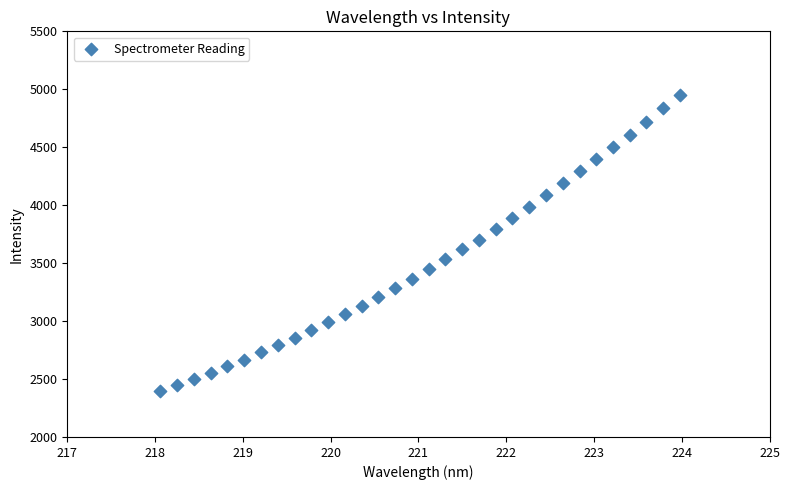

What is the range of Y values (max minus min)?

2555.5